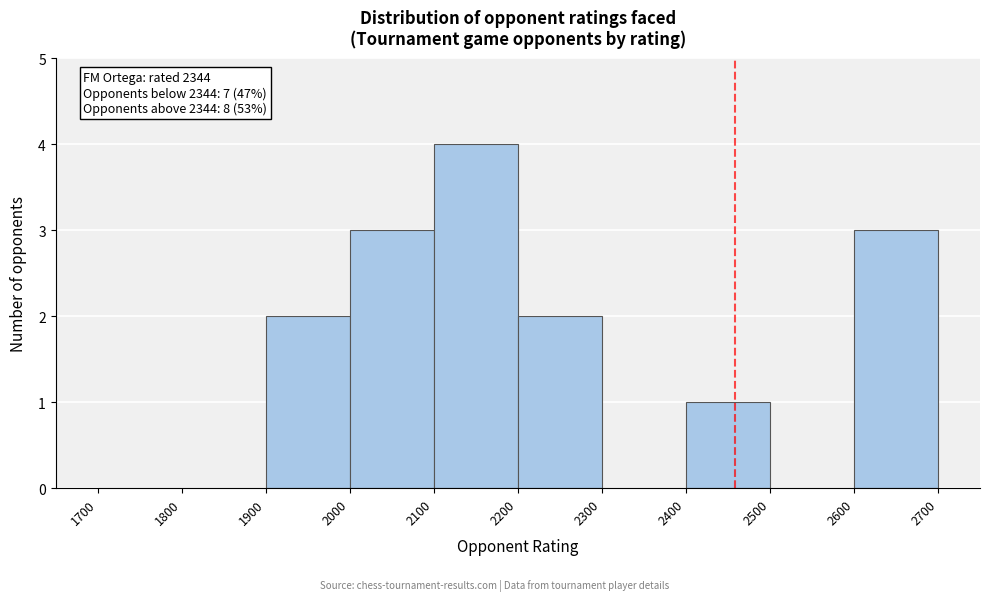

Over which range of the x-axis is the bar tallest?

2100 to 2200